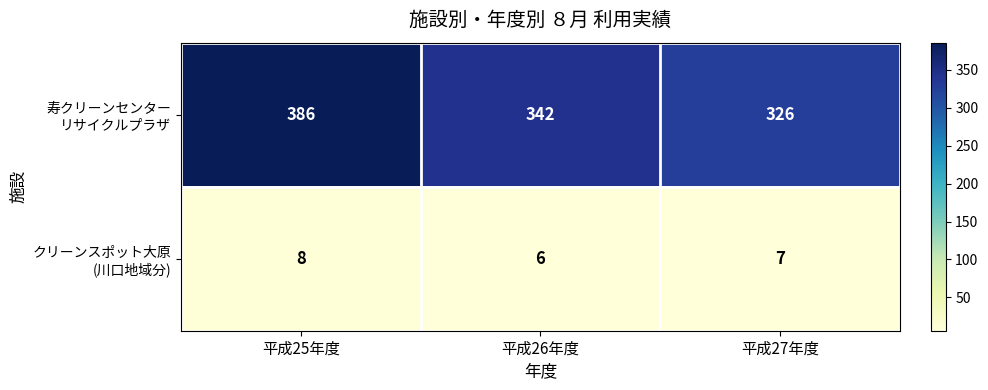

Which category has the lowest value across all series?

平成26年度